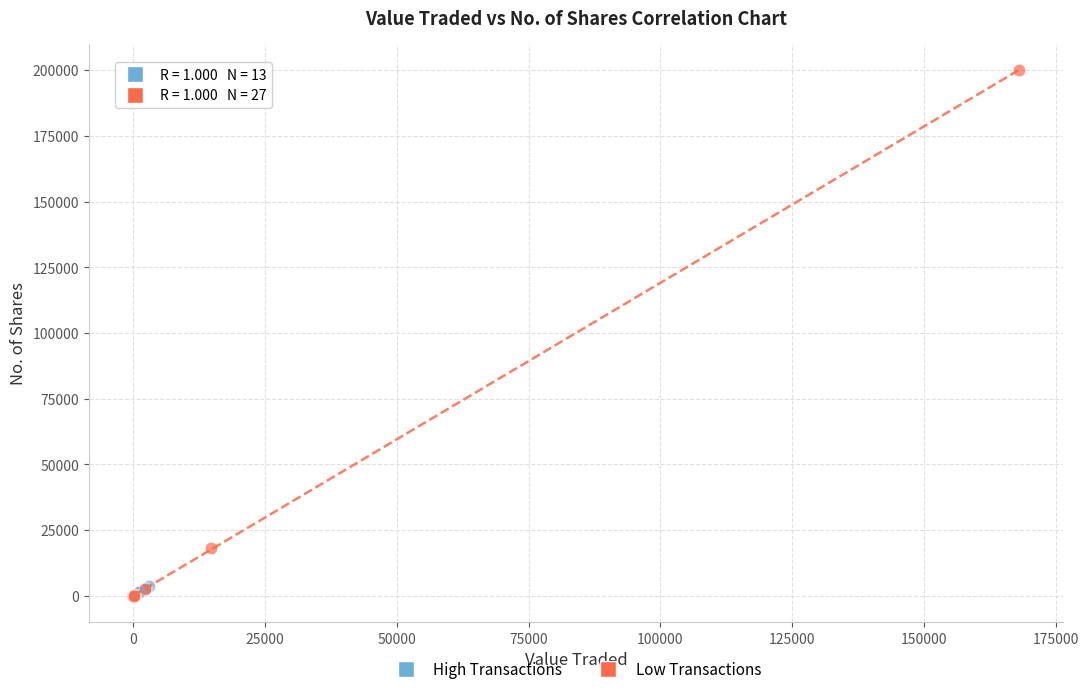

Which series has the largest Y range (max minus min)?

Low Transactions